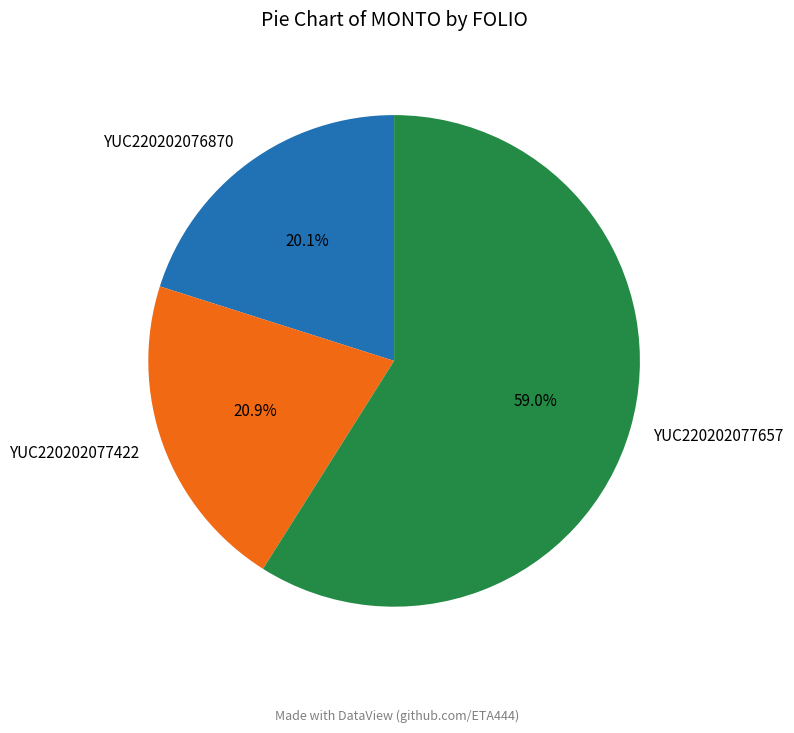

What is the smallest slice in the pie chart?

YUC220202076870